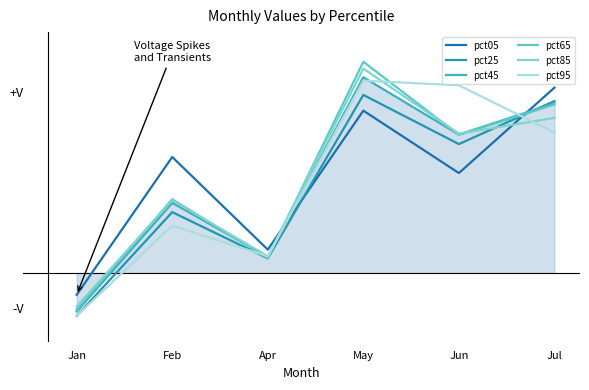

Does the chart display data point markers on the line(s)?

No